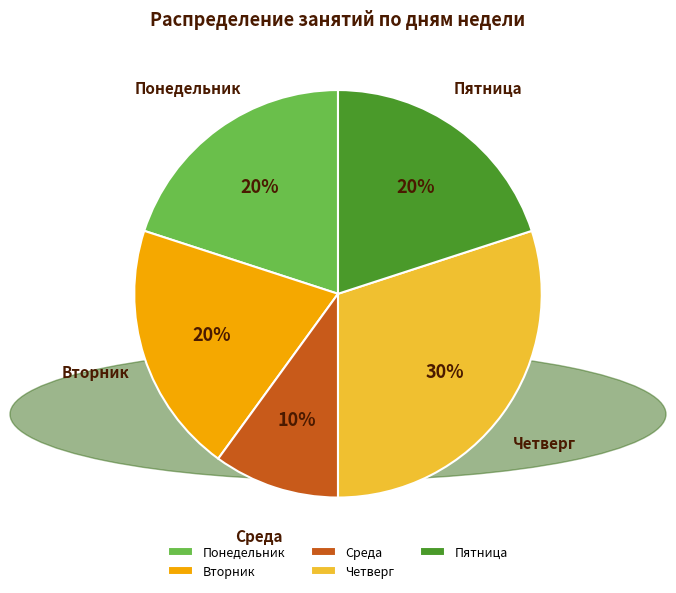

Do Понедельник and Пятница together represent more than half of the pie?

No